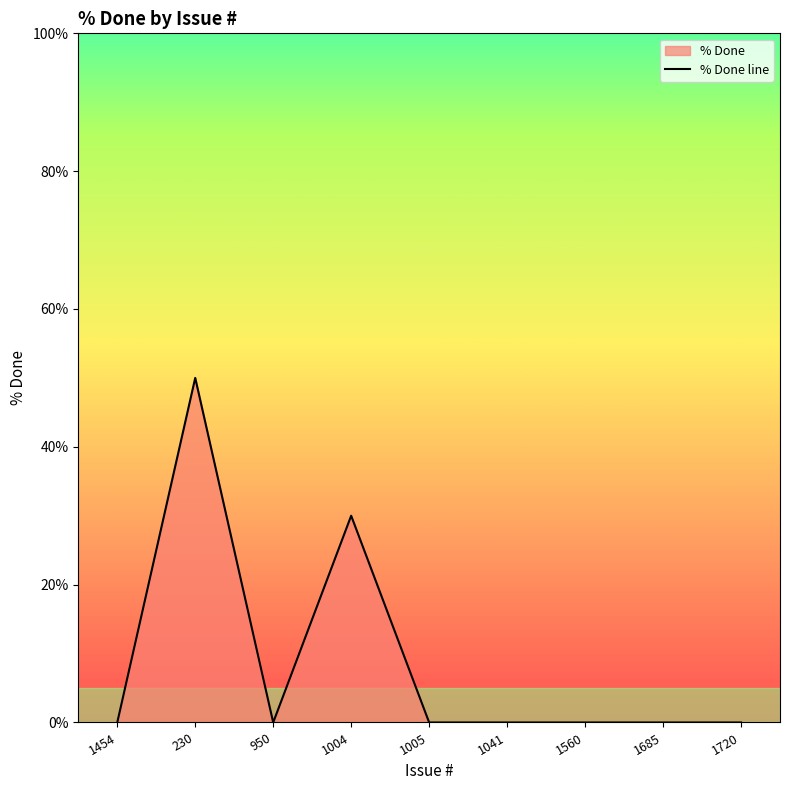

What is the sum of all values?

80